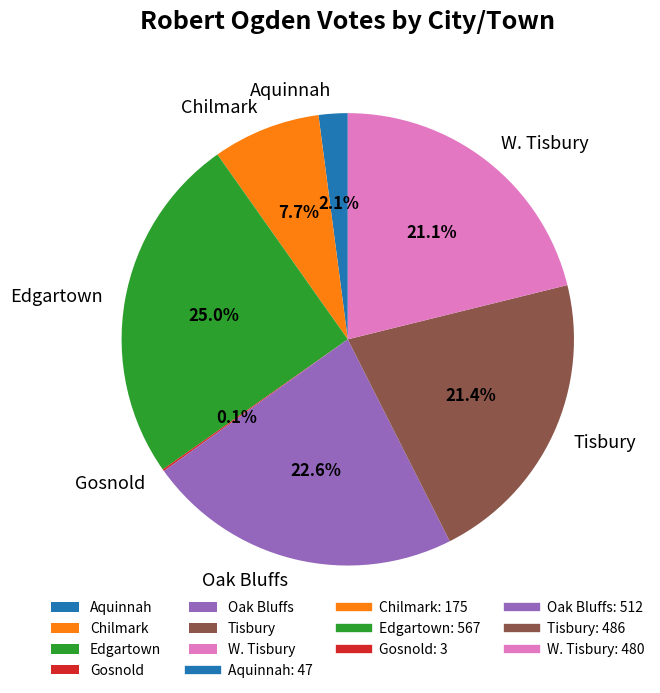

What percentage is NOT represented by Oak Bluffs?

77.4%